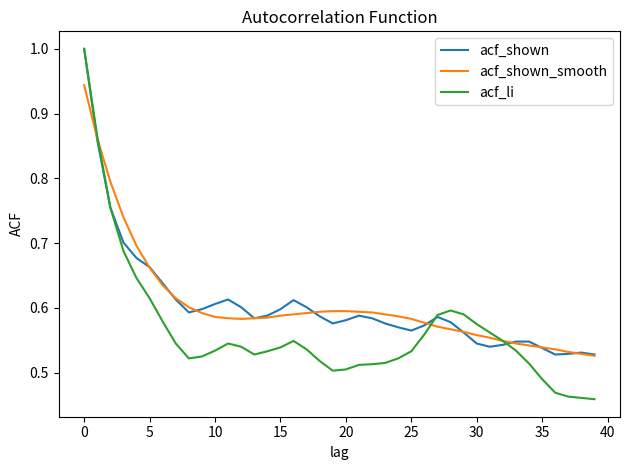

What is the greatest value displayed?

1.0